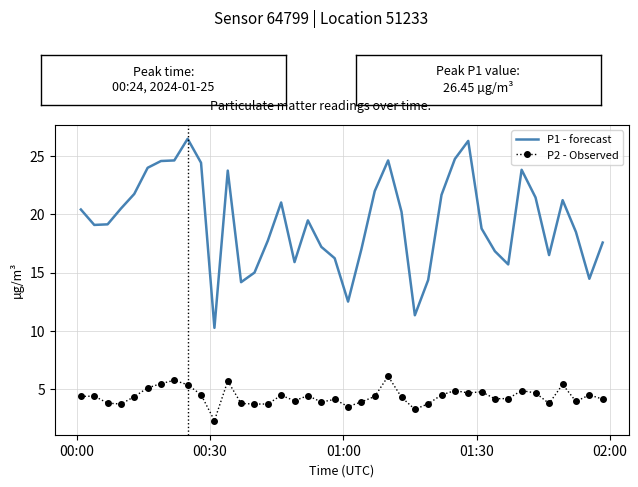

What is the minimum value for P2 - Observed?

2.3